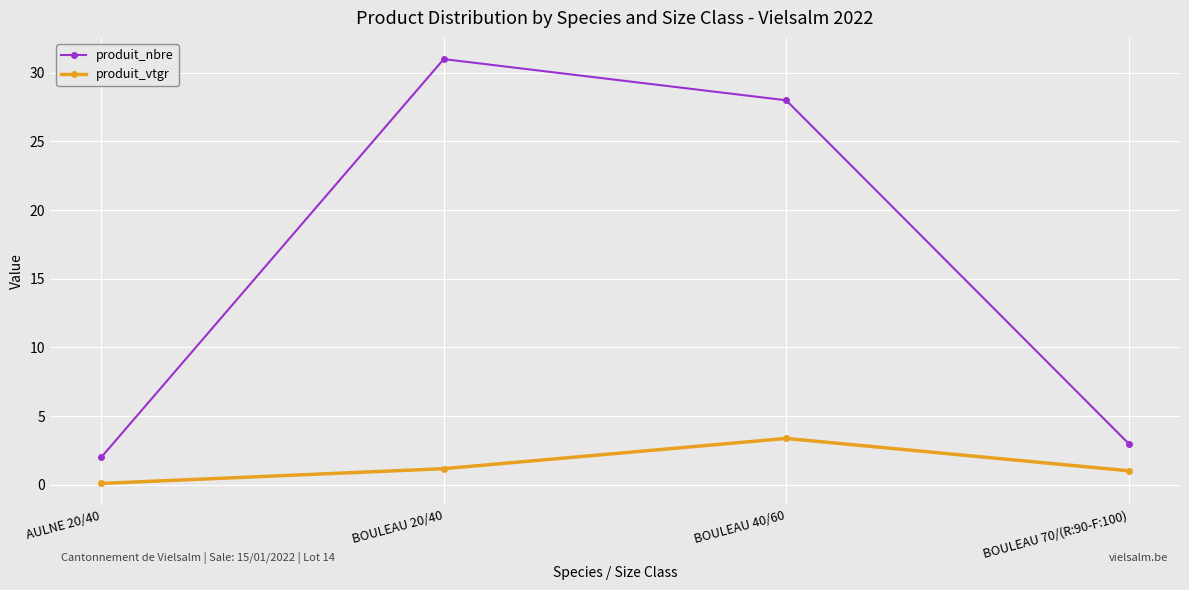

Is the value of produit_nbre at BOULEAU 70/(R:90-F:100) greater than the value of produit_vtgr at BOULEAU 70/(R:90-F:100)?

Yes